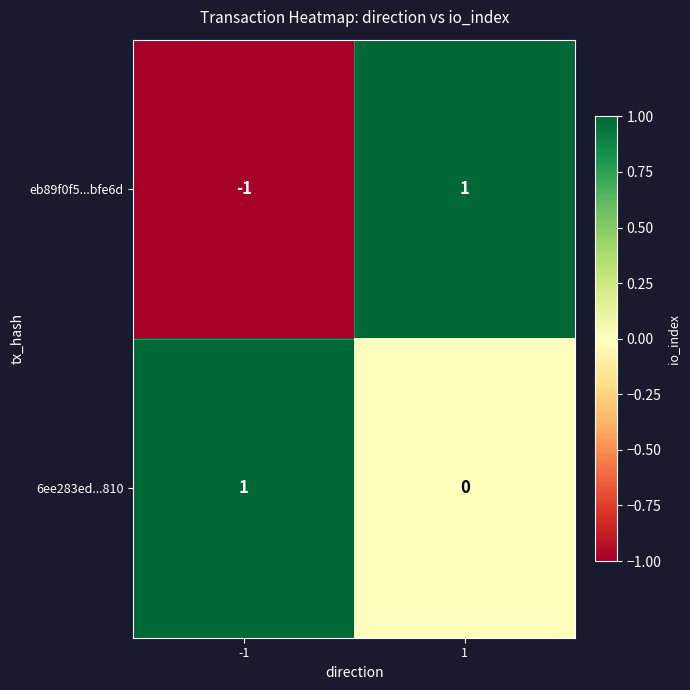

Reading left to right, list all the values displayed in this chart.

eb89f0f5...bfe6d: -1	1
6ee283ed...810: 1	0